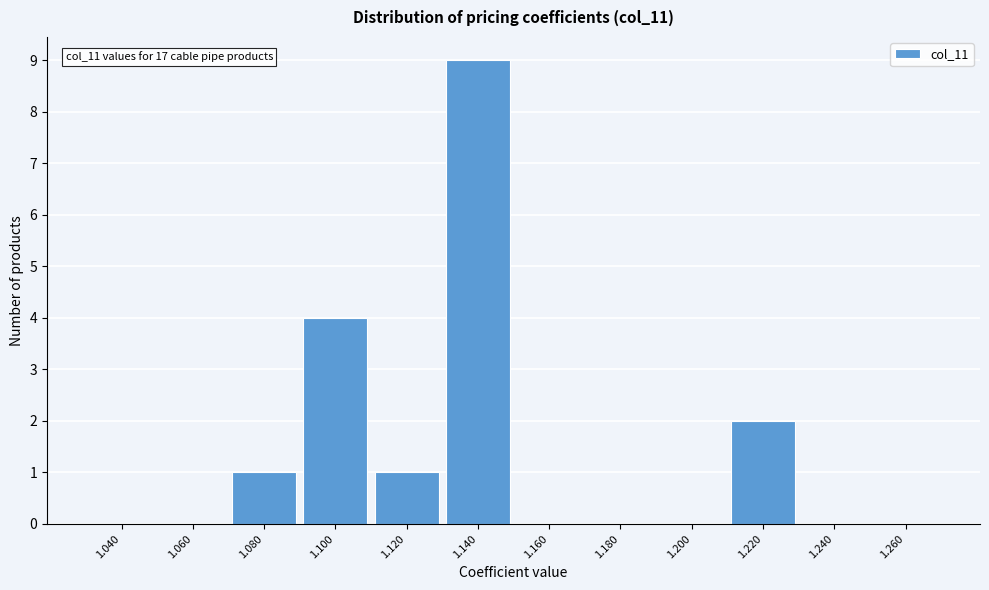

Reading left to right, extract all data points from this chart.

1.040=0	1.060=0	1.080=1	1.100=4	1.120=1	1.140=9	1.160=0	1.180=0	1.200=0	1.220=2	1.240=0	1.260=0